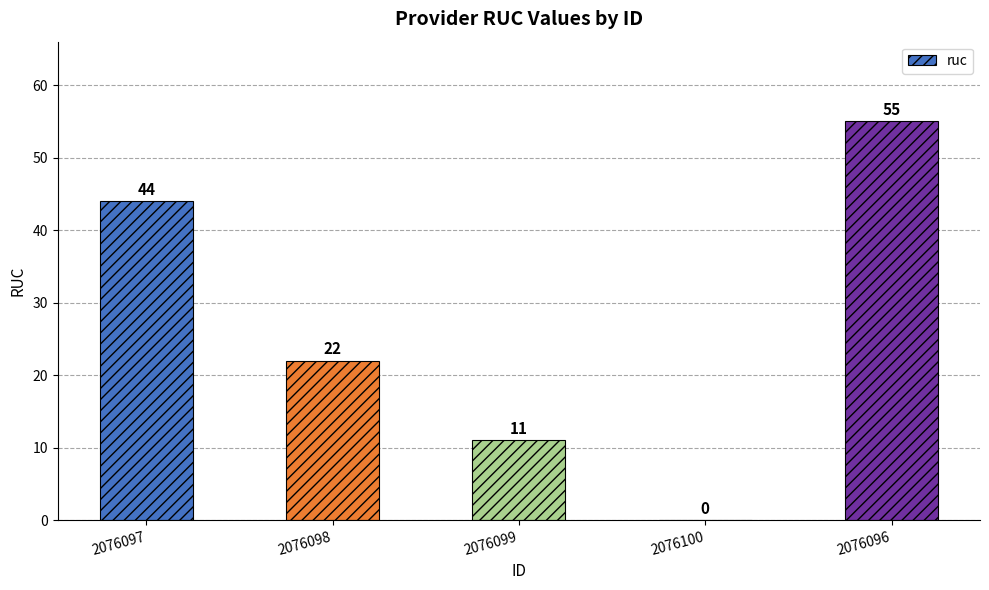

Which label corresponds to the largest value in the chart?

2076096